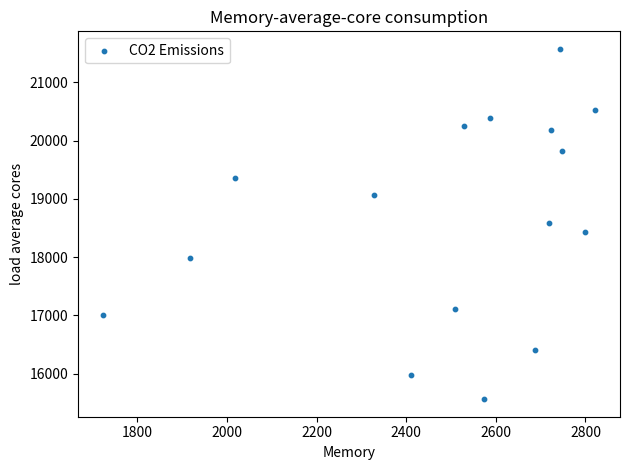

What is the range of Y values (max minus min)?

6014.8